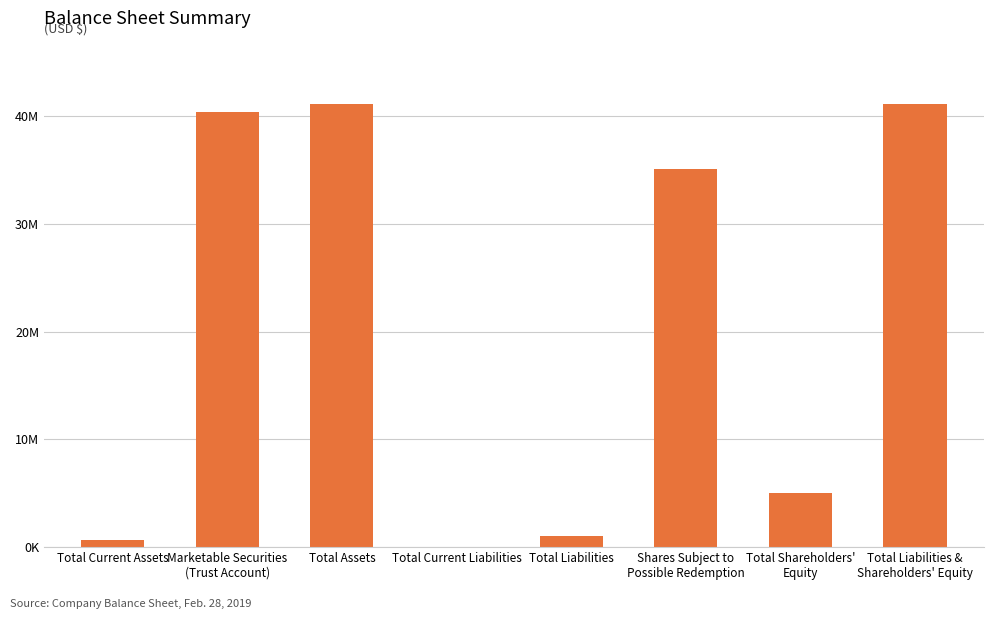

What is the value of the 2nd bar from the left?

40425370